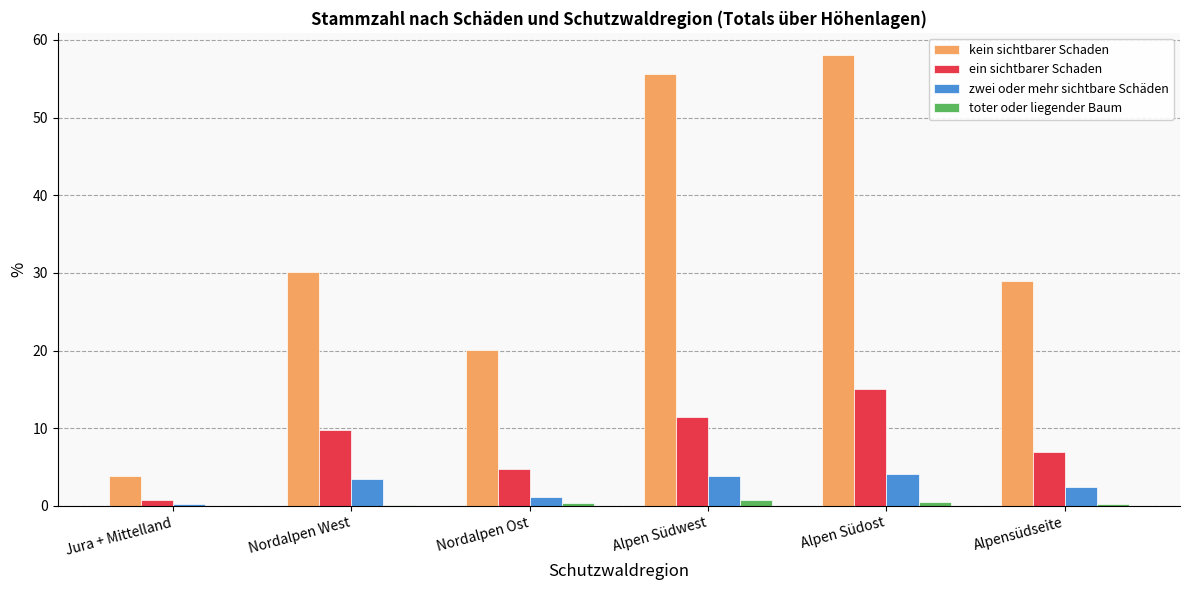

What is the spread (max minus min) of values at Alpensüdseite?

28.8